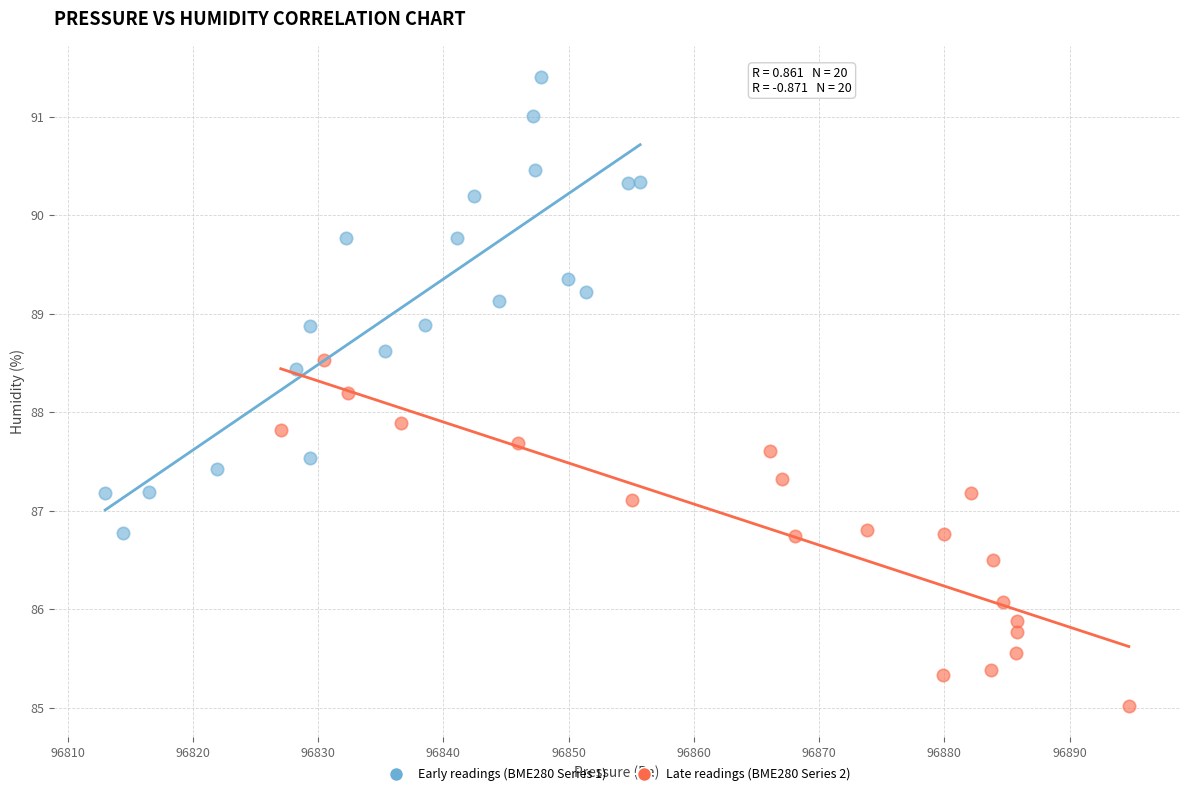

Which series has the largest Y range (max minus min)?

Early readings (BME280 Series 1)